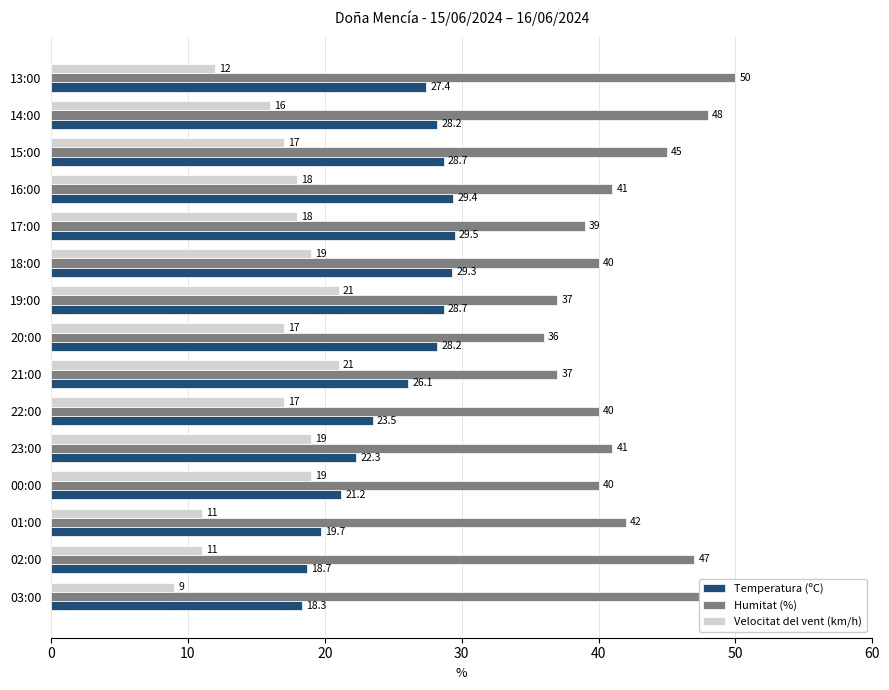

Is it true that Velocitat del vent (km/h) equals 4.0 at 17:00?

False